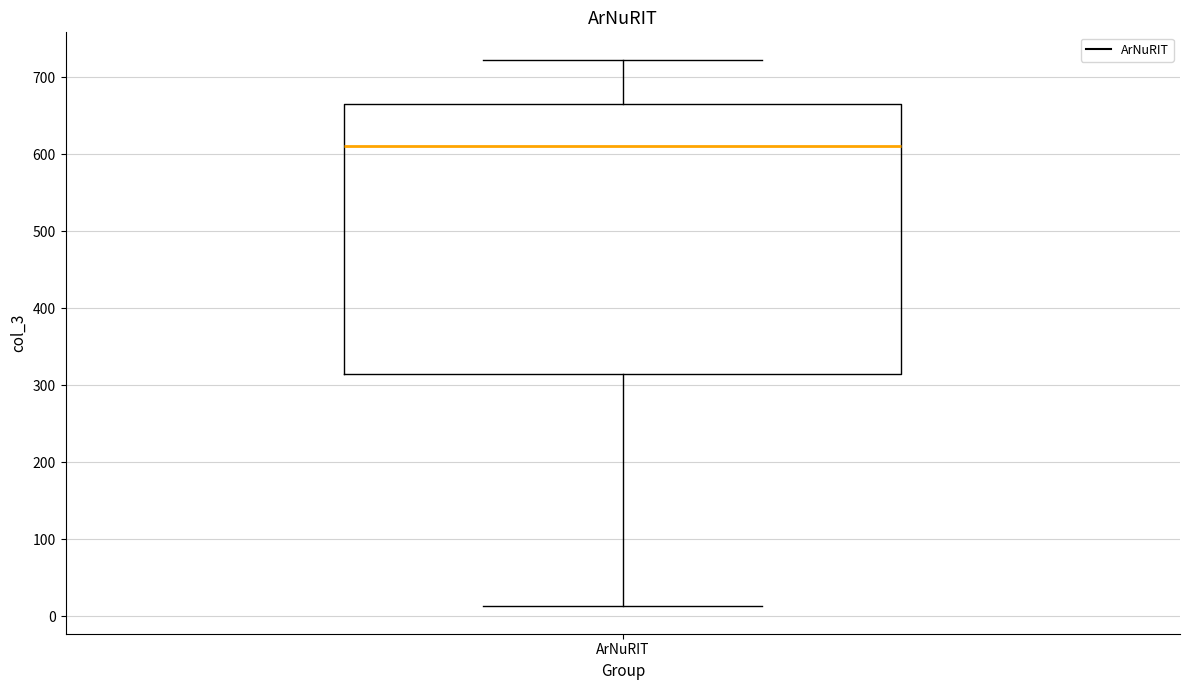

Read this box plot against the y-axis: the position of the median line, the range covered by the box, and the ends of both whiskers. The values are not printed on the chart, so give them approximately, as read against the axis.

median 610, box 320 to 670, whiskers 10 to 720